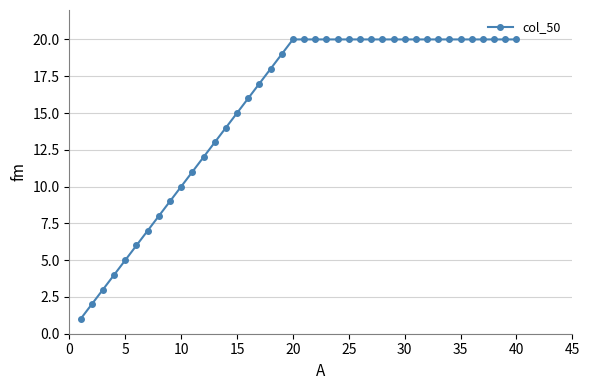

Reading left to right, extract all data points from this chart.

1	2	3	4	5	6	7	8	9	10	11	12	13	14	15	16	17	18	19	20	20	20	20	20	20	20	20	20	20	20	20	20	20	20	20	20	20	20	20	20